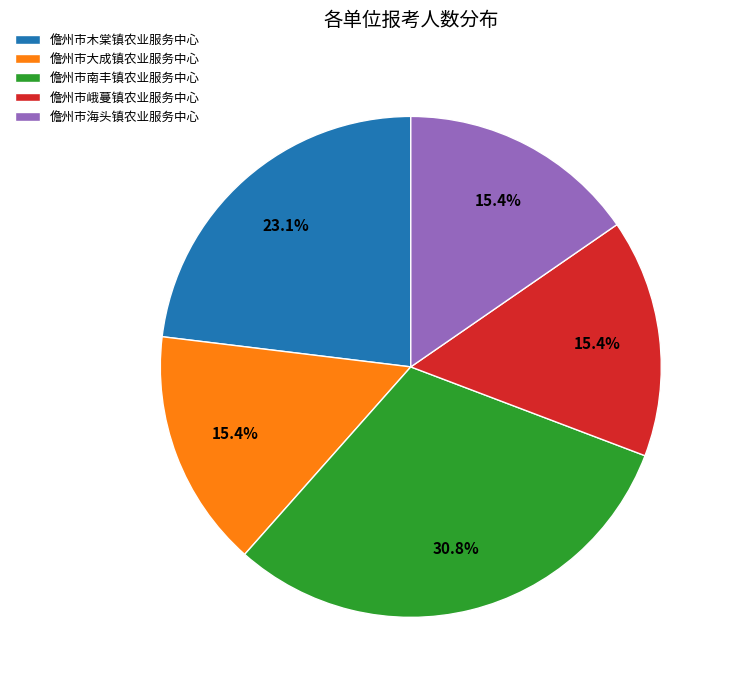

Does any single category account for the majority?

No